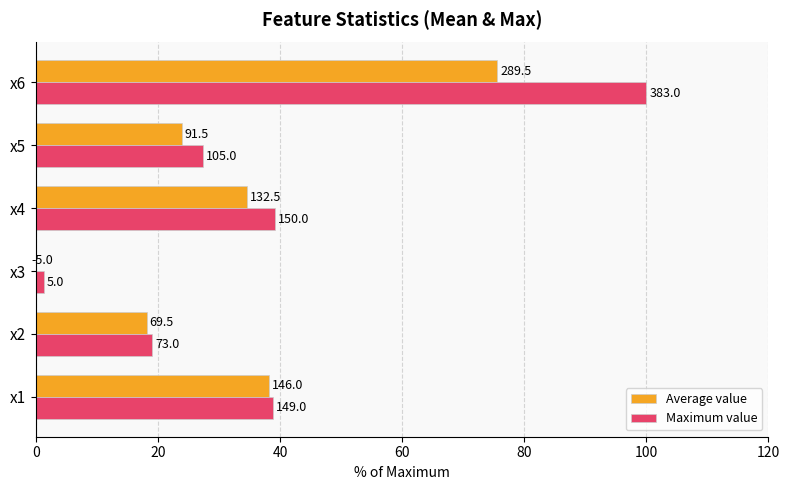

Which series has the largest total across all categories?

Maximum value